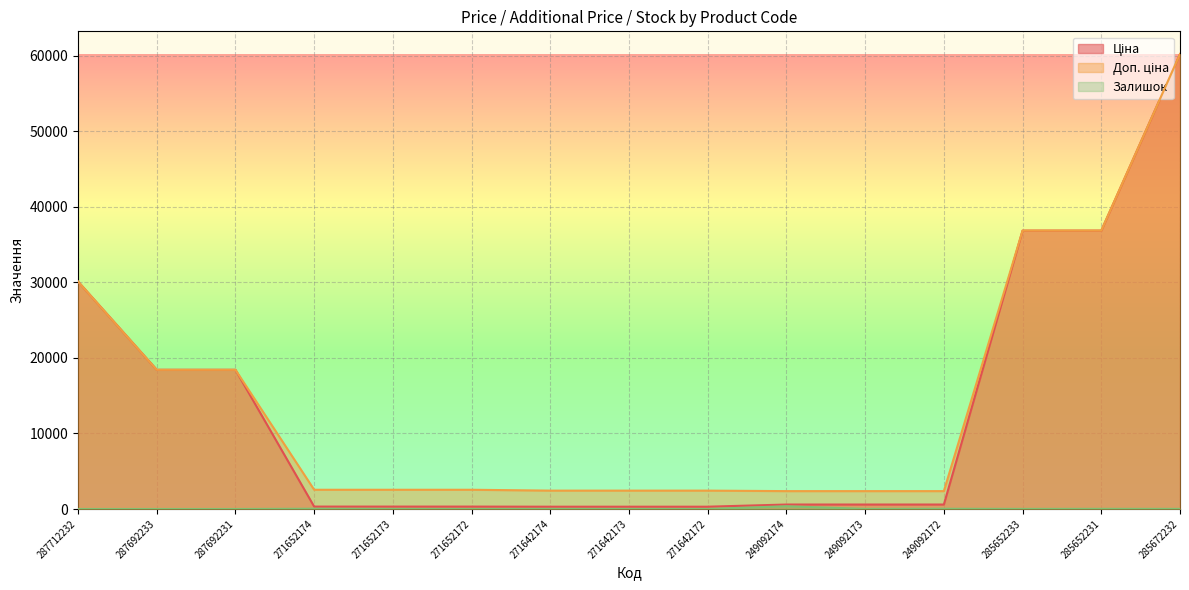

True or false: Ціна and Залишок cross at least once.

False